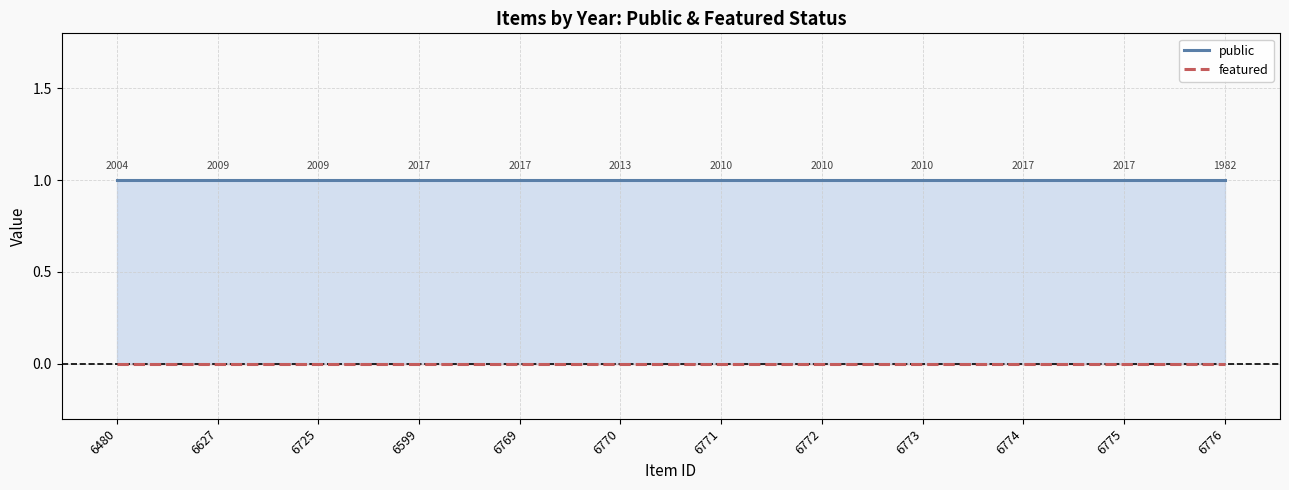

Reading right to left, what are all the values shown in this chart?

public: 6776=1	6775=1	6774=1	6773=1	6772=1	6771=1	6770=1	6769=1	6599=1	6725=1	6627=1	6480=1
featured: 6776=0	6775=0	6774=0	6773=0	6772=0	6771=0	6770=0	6769=0	6599=0	6725=0	6627=0	6480=0